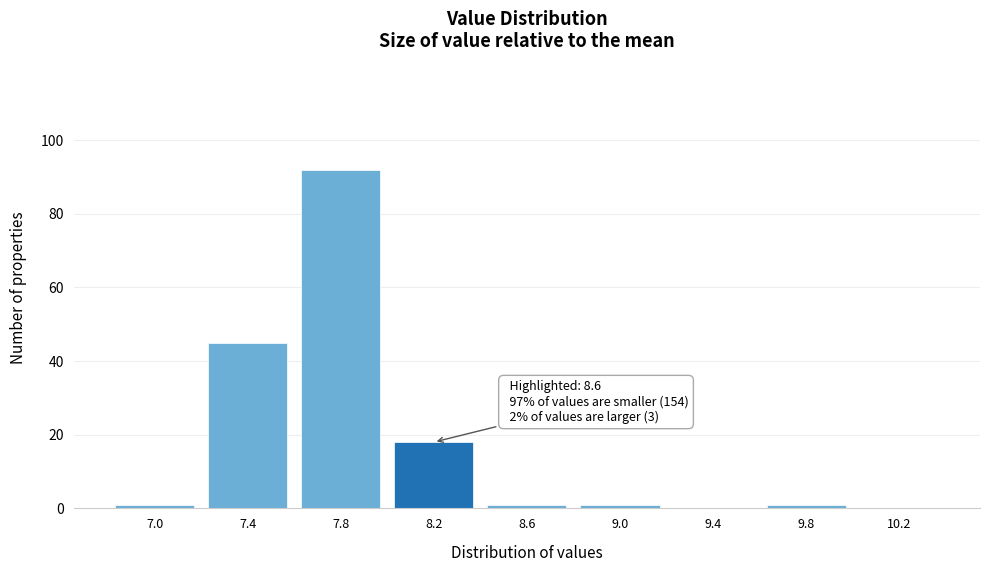

Reading left to right, extract all data points from this chart.

7.0=1	7.4=45	7.8=92	8.2=18	8.6=1	9.0=1	9.4=0	9.8=1	10.2=0